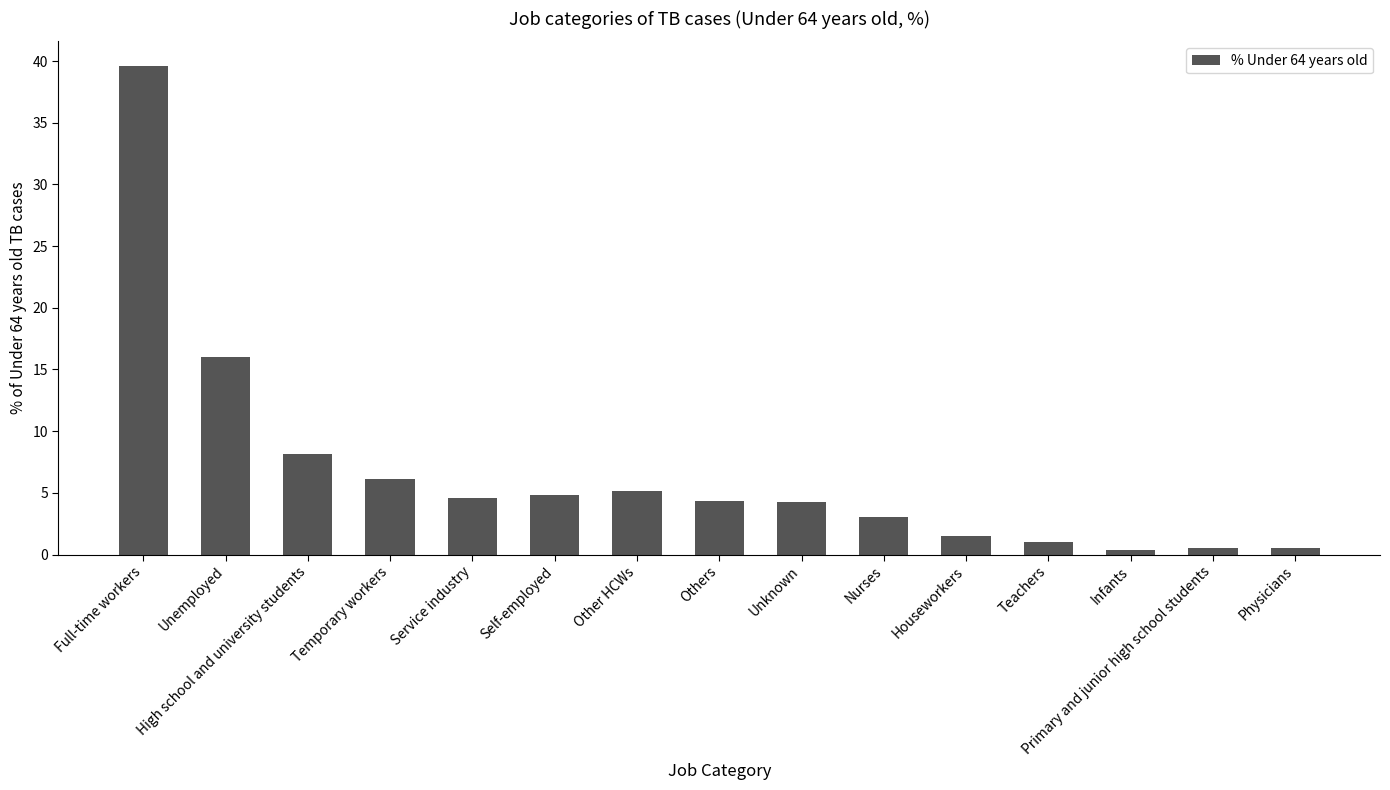

What is the minimum value shown in the chart?

0.4